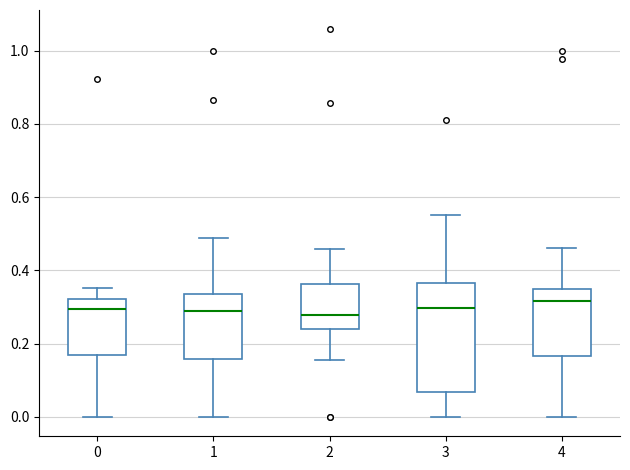

Reading left to right, read every box against the y-axis: the position of its median line, the range the box covers, and the ends of its whiskers. The values are not printed on the chart, so give them approximately, as read against the axis.

0: median 0.30, box 0.16 to 0.32, whiskers 0.00 to 0.36
1: median 0.28, box 0.16 to 0.34, whiskers 0.00 to 0.48
2: median 0.28, box 0.24 to 0.36, whiskers 0.16 to 0.46
3: median 0.30, box 0.06 to 0.36, whiskers 0.00 to 0.56
4: median 0.32, box 0.16 to 0.34, whiskers 0.00 to 0.46